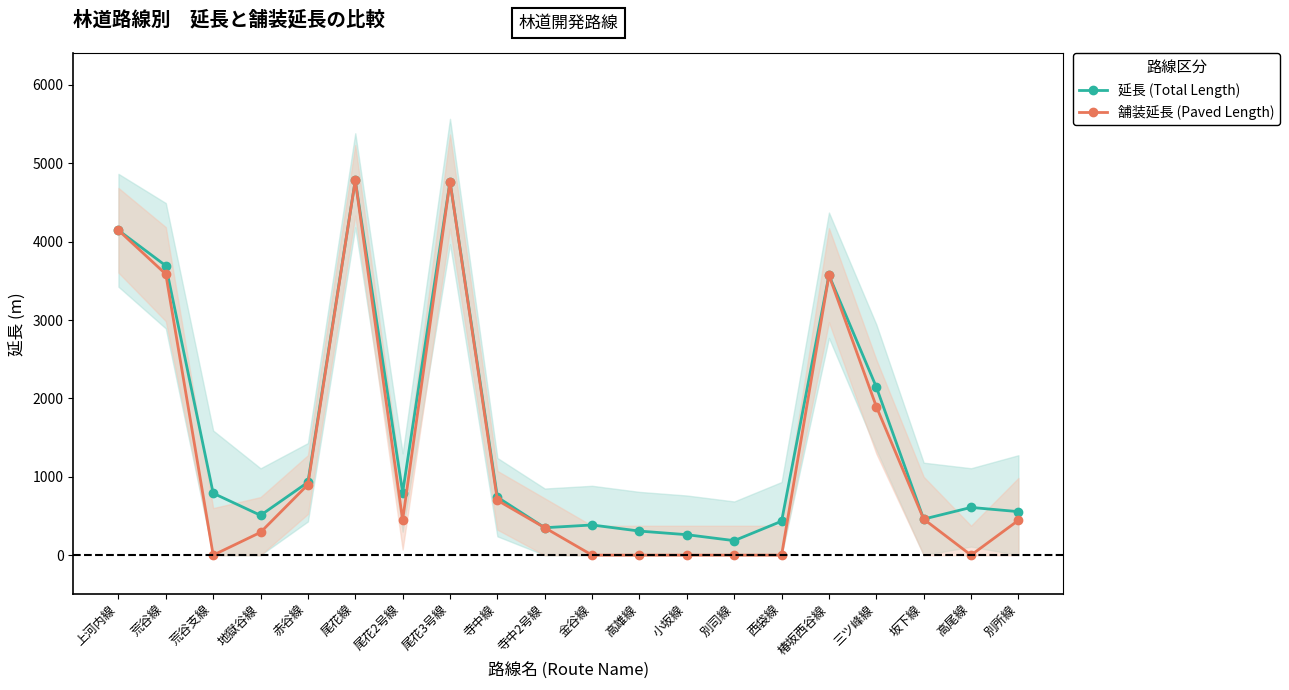

The 延長 (Total Length) series shows 956 at 高尾線. True or false?

False